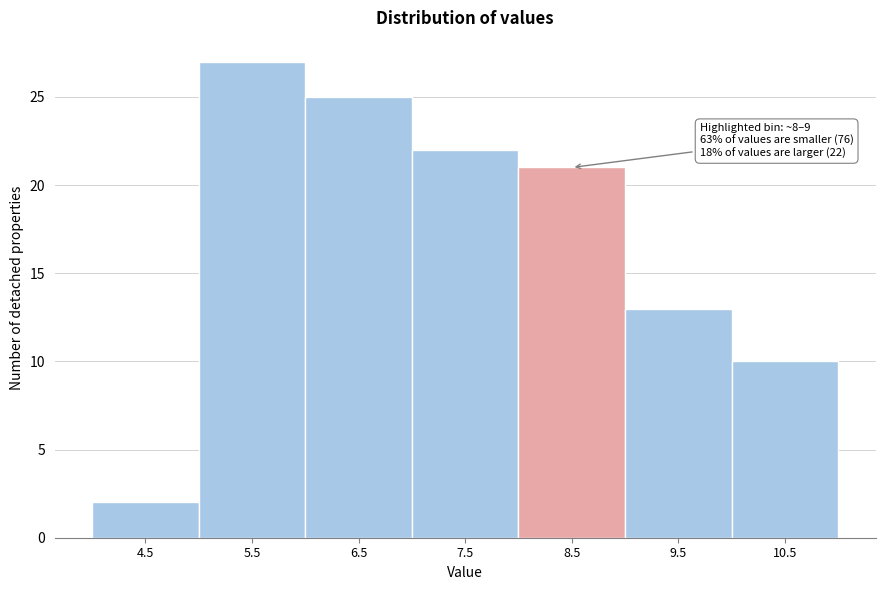

Which range on the x-axis has the tallest bar?

5 to 6